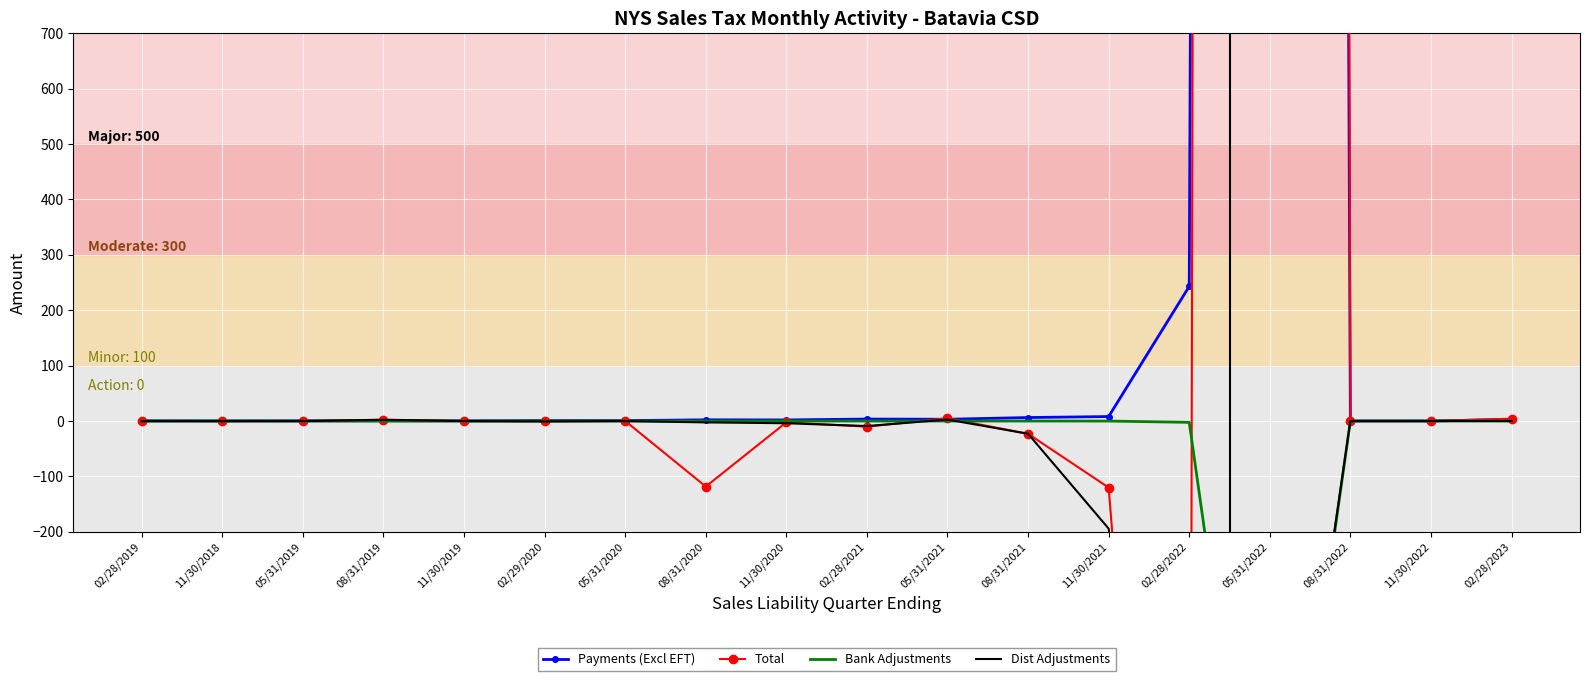

At which category does Bank Adjustments reach its first local peak?

11/30/2018